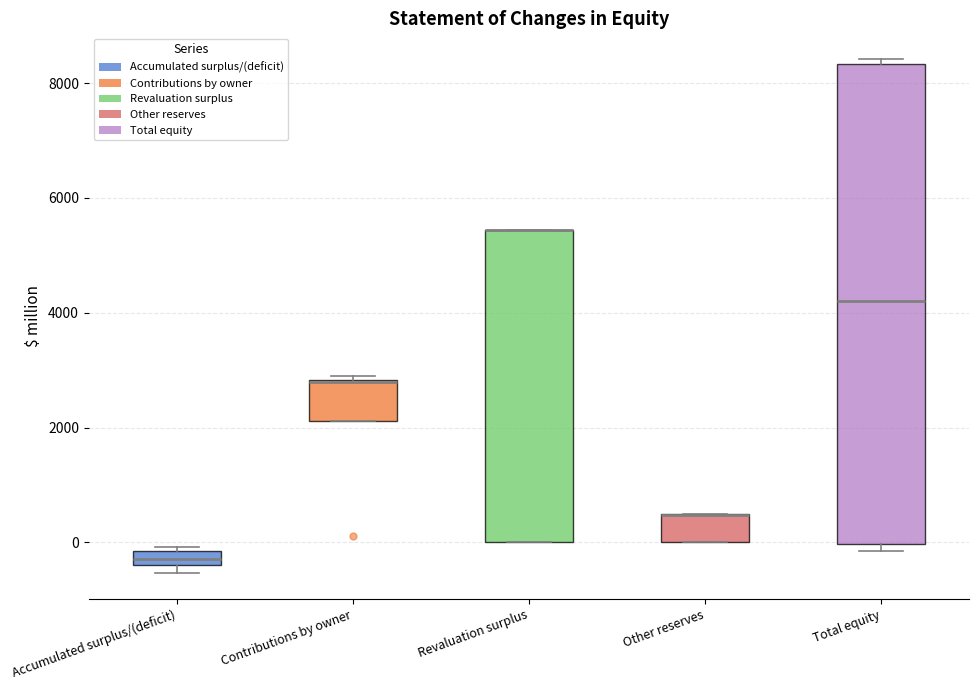

Where is the lower edge of the box for Total equity on the y-axis? The values are not printed on the chart, so give them approximately, as read against the axis.

0